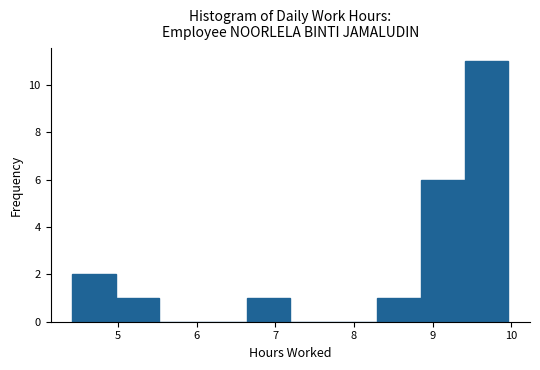

Reading left to right, transcribe this chart: for each bar, give the range it covers on the x-axis and its height. Neither the bar edges nor the heights are printed on the chart, so give them approximately, as read against the axes.

4.4 to 5.0: 2
5.0 to 5.5: 1
5.5 to 6.1: 0
6.1 to 6.6: 0
6.6 to 7.2: 1
7.2 to 7.7: 0
7.7 to 8.3: 0
8.3 to 8.9: 1
8.9 to 9.4: 6
9.4 to 10.0: 11